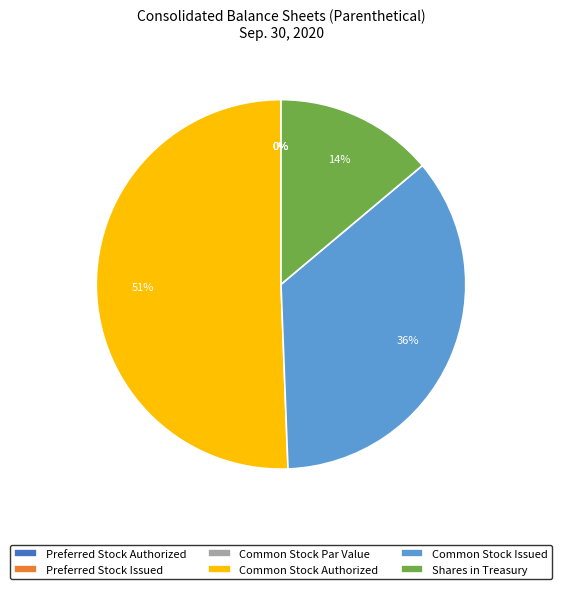

Which slice is the smallest?

Common Stock Par Value (2020)